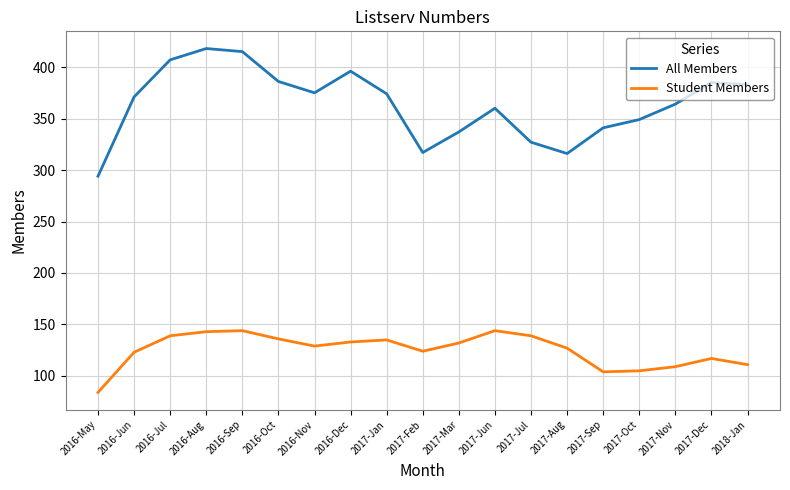

True or false: All Members has a value of 235 at 2016-Oct.

False